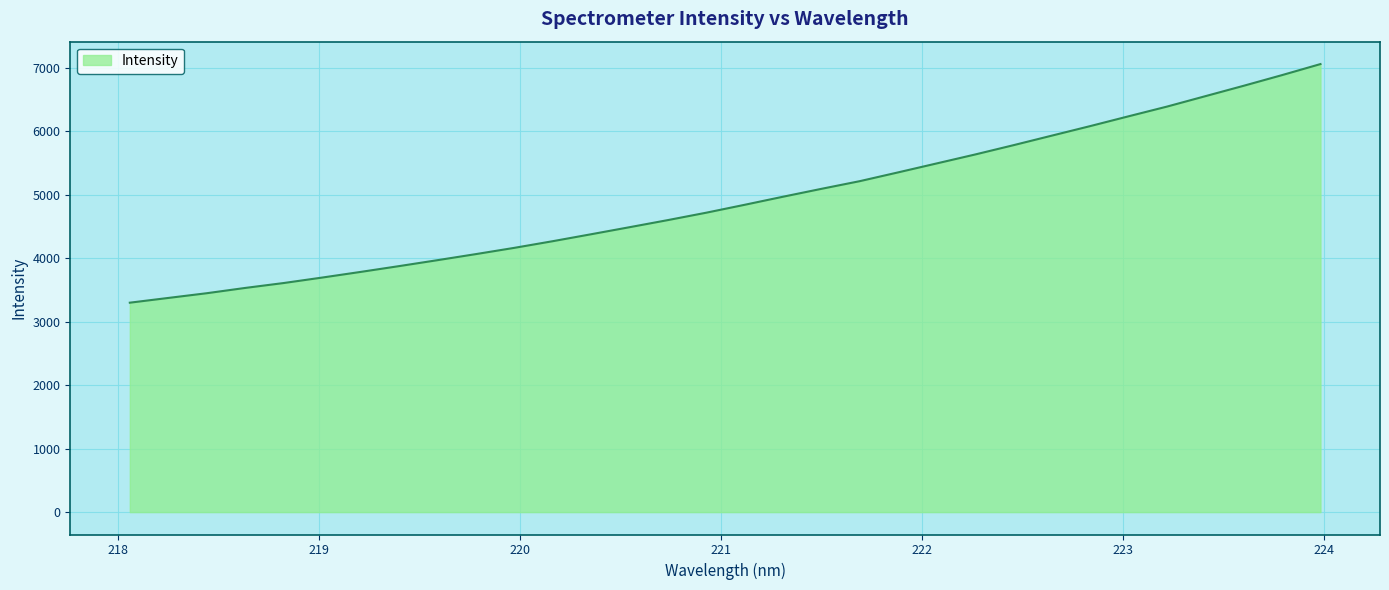

What is the smallest value displayed?

3300.5